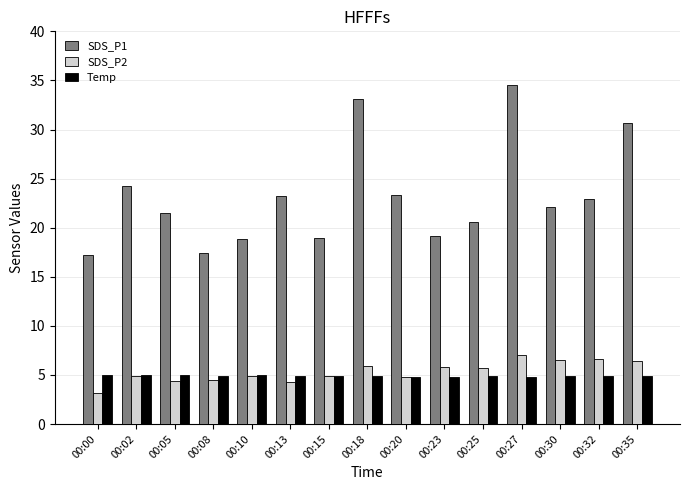

What is the greatest value displayed?

34.5